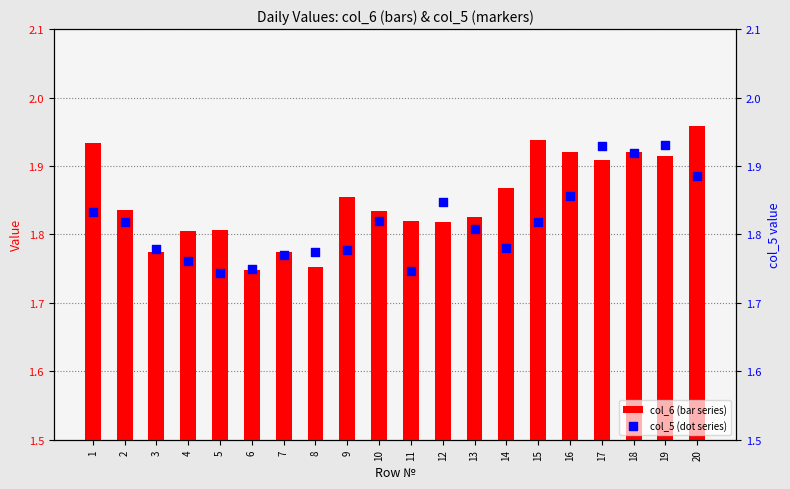

Which series reaches the minimum Y coordinate?

col_5 (dot series)